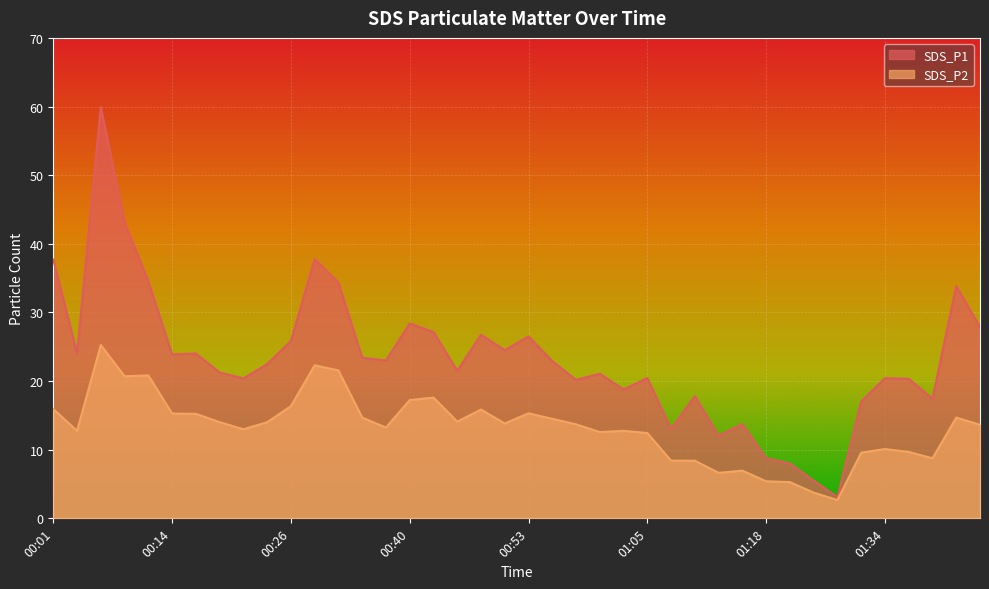

How many lines are shown in the chart?

2